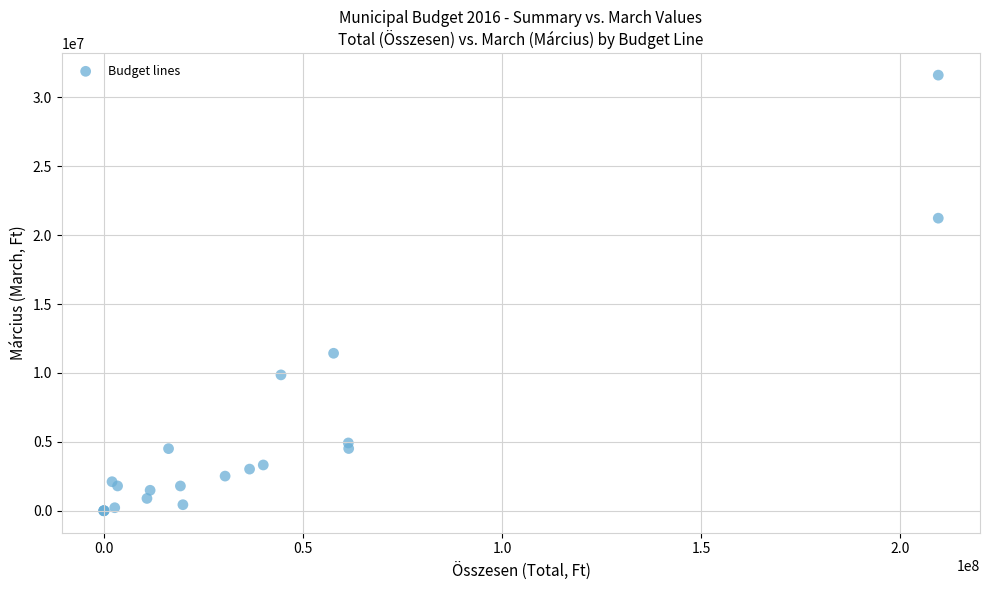

What Y value in the scatter plot is closest to 15807245?

11428690